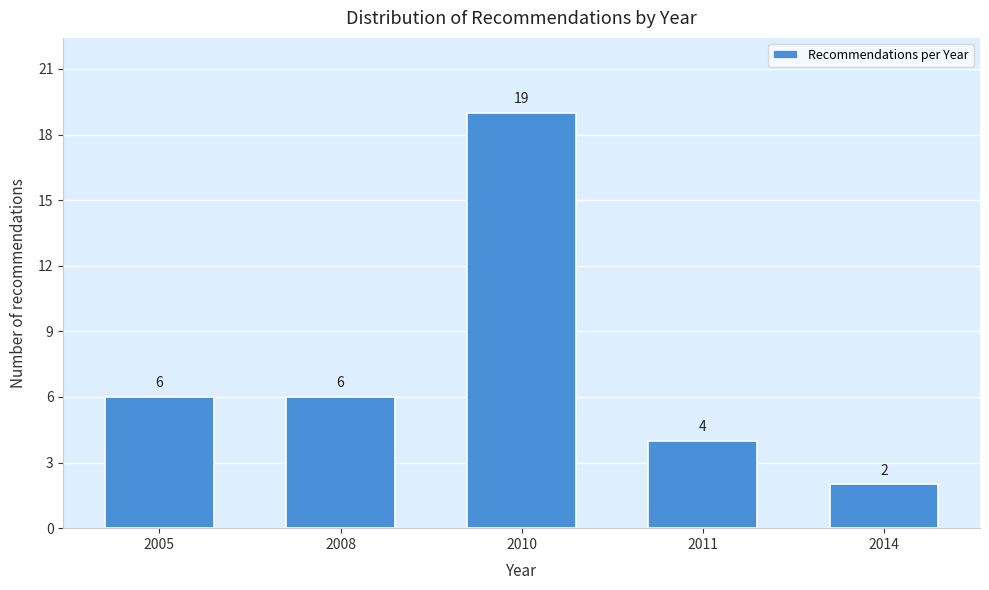

Reading left to right, list all the values displayed in this chart.

2005=6	2008=6	2010=19	2011=4	2014=2